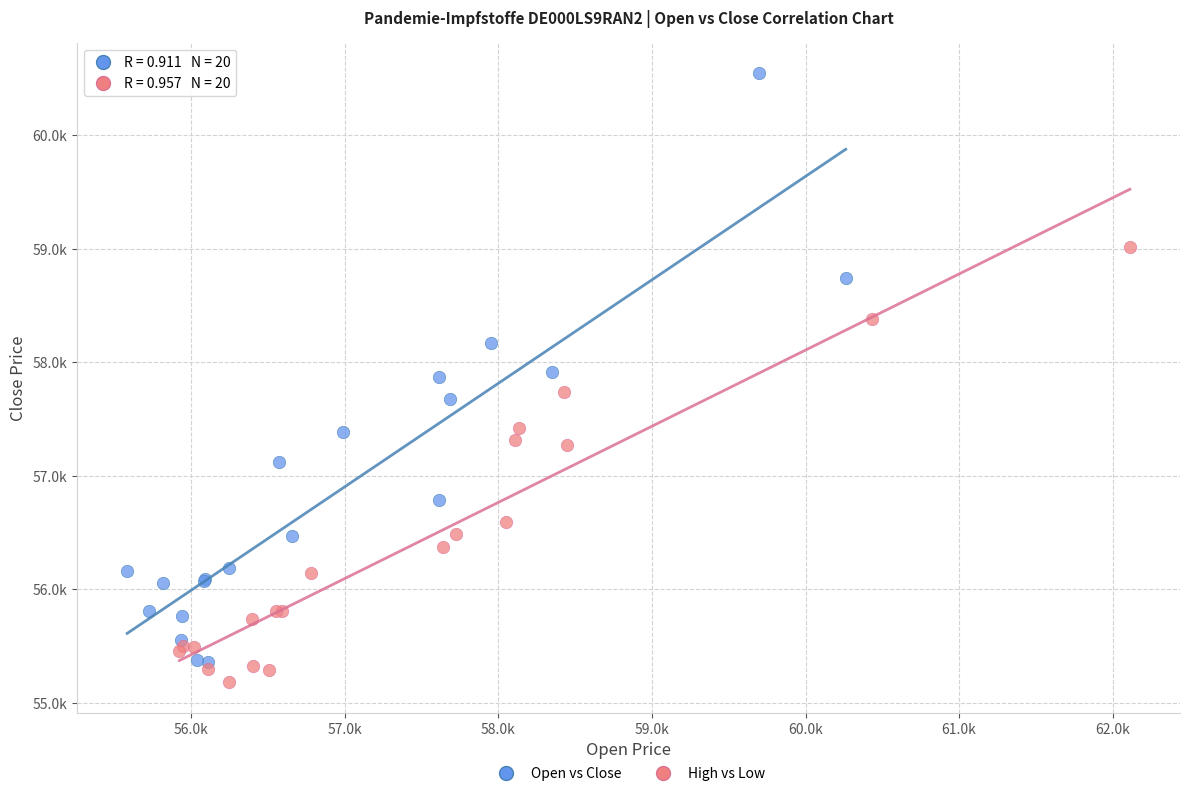

What are all the series names shown in the legend?

Open vs Close, High vs Low